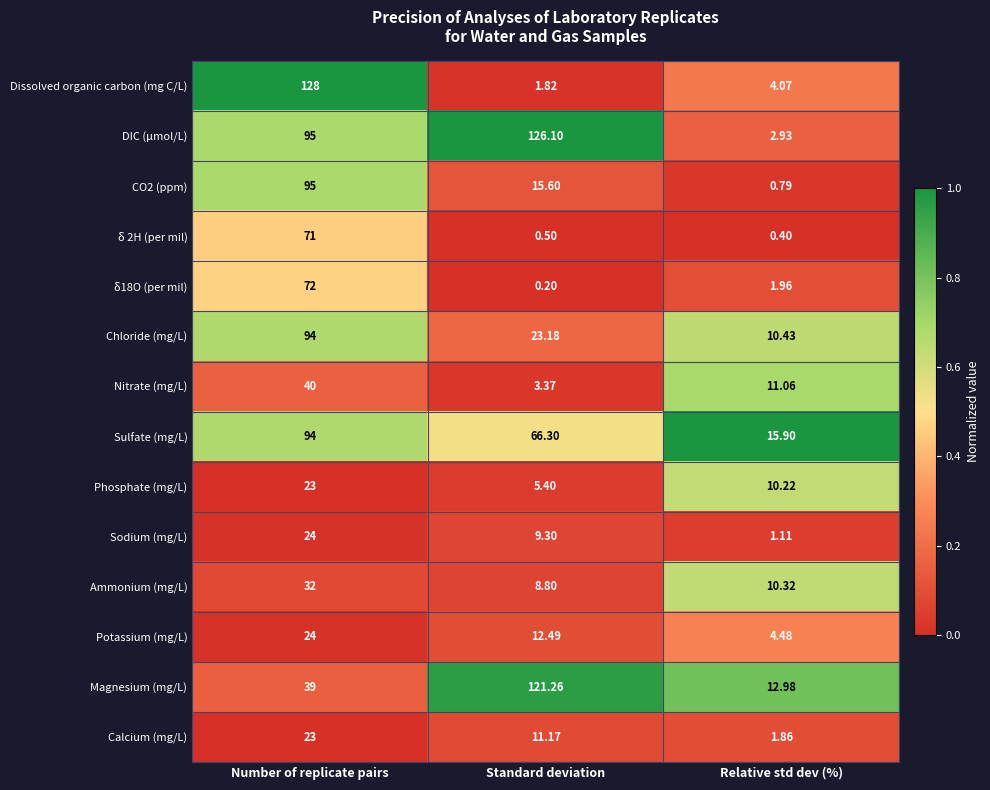

Between Standard deviation and Relative std dev (%), which series saw the biggest shift?

DIC (µmol/L)